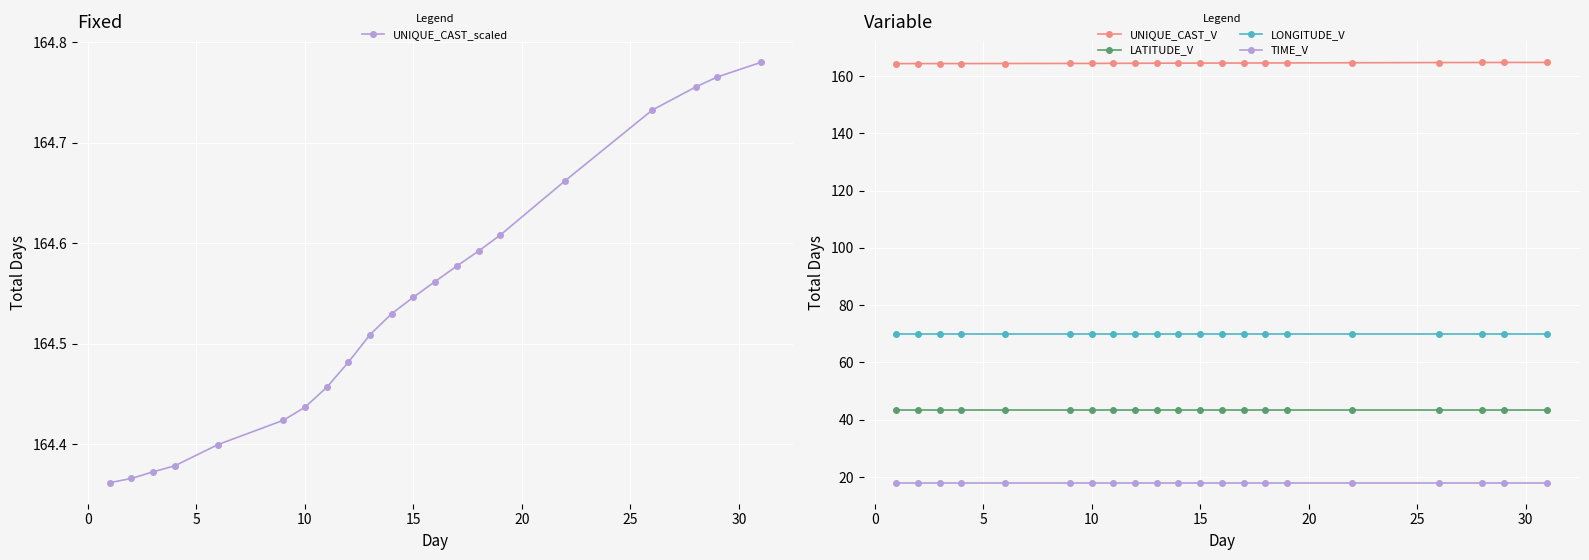

What is the sum of all UNIQUE_CAST_scaled values?

3455.3